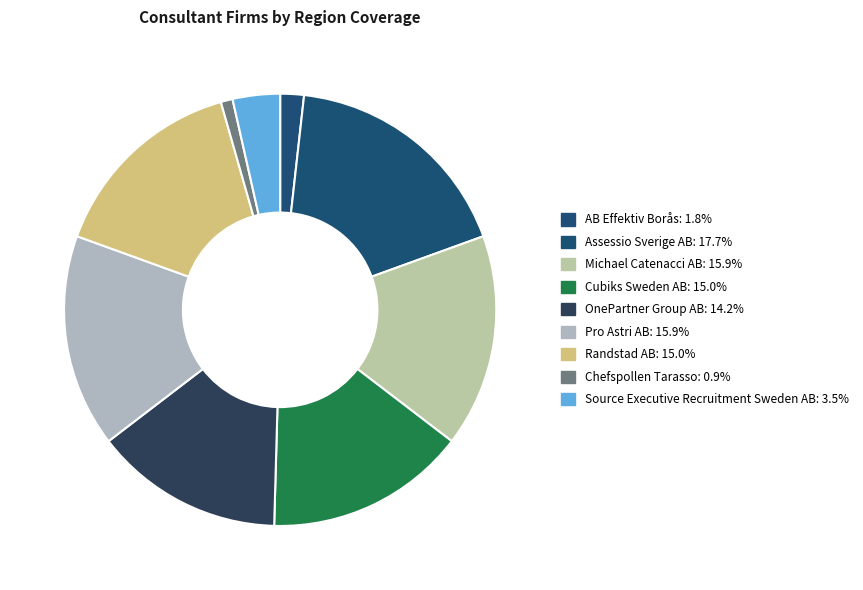

Is it true that Randstad AB is 15% of the pie?

True